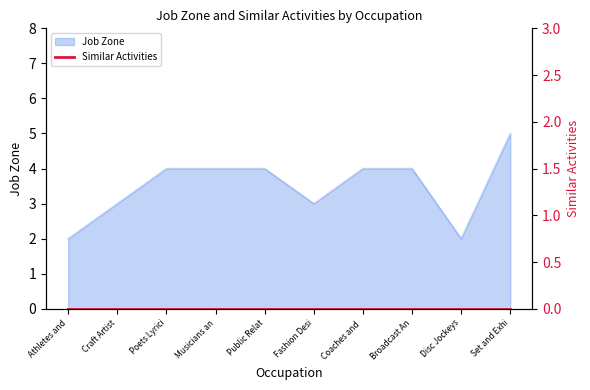

The value of Job Zone at Set and Exhi is 2. True or false?

False